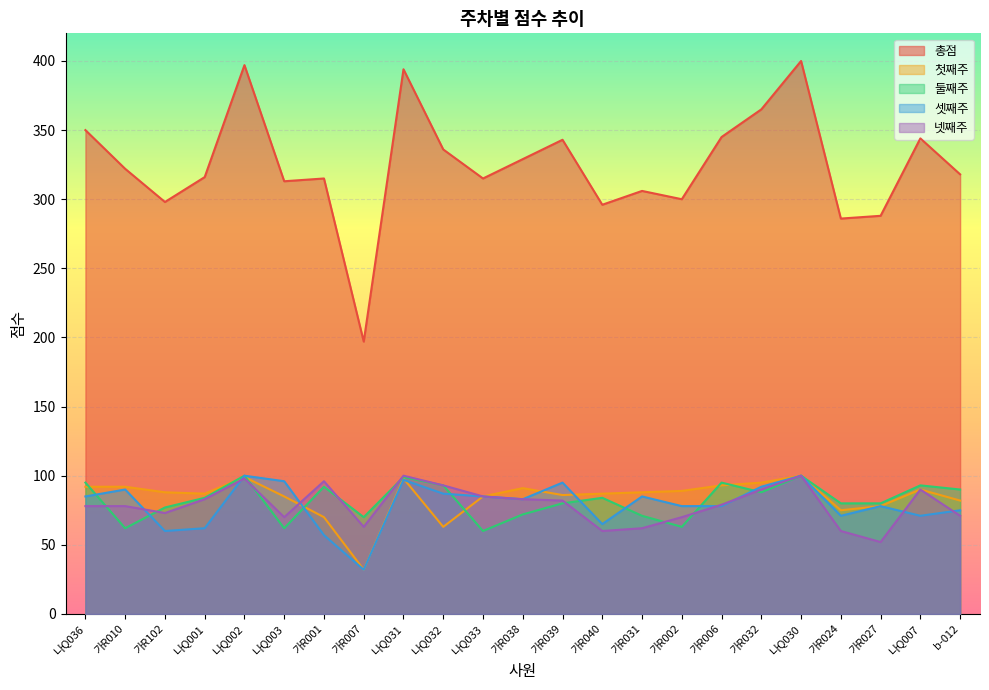

What is the difference between the maximum and minimum values in the 셋째주 series?

68